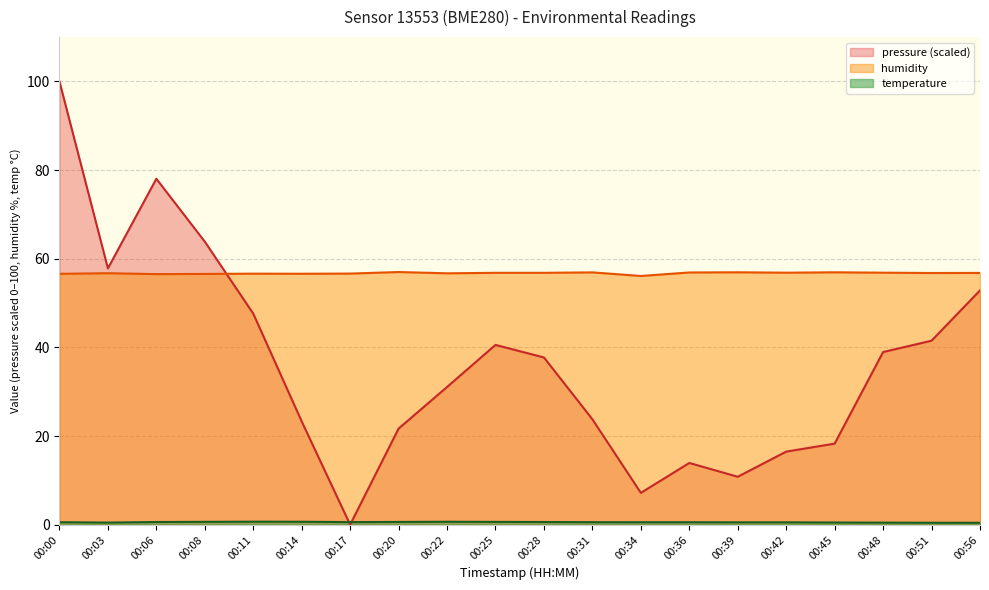

Read the temperature value at 00:03.

0.5